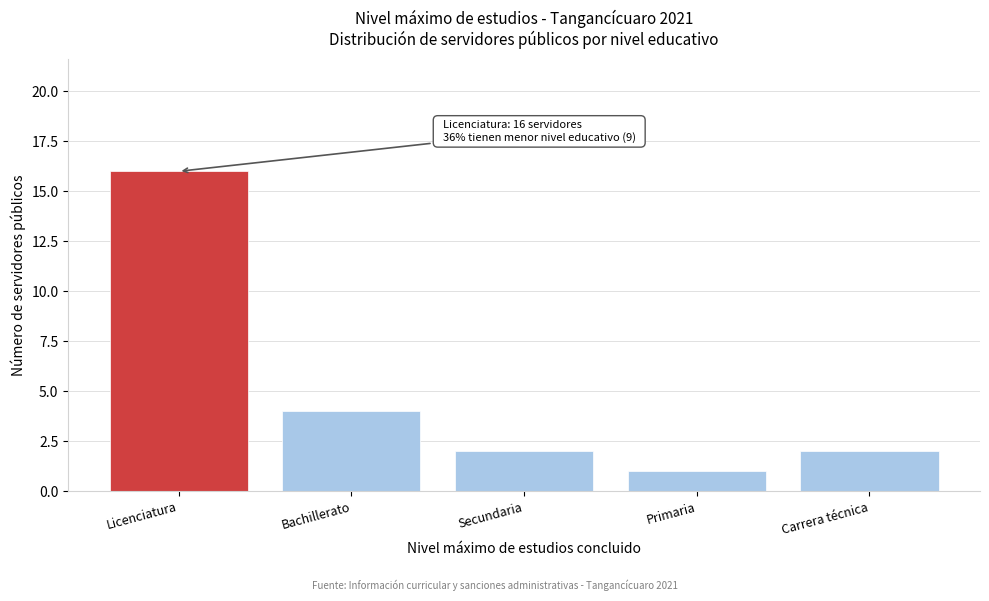

Reading left to right, what are all the values shown in this chart?

16	4	2	1	2